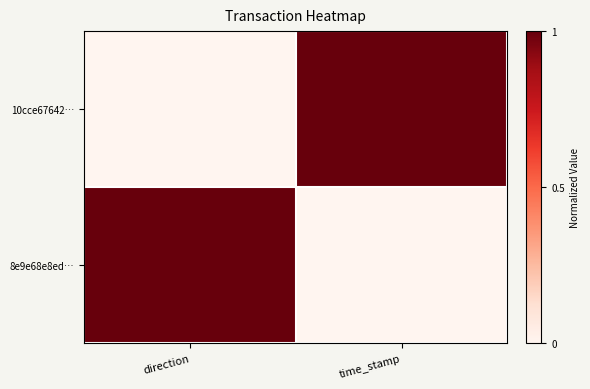

Which series has the largest total across all categories?

10cce67642…